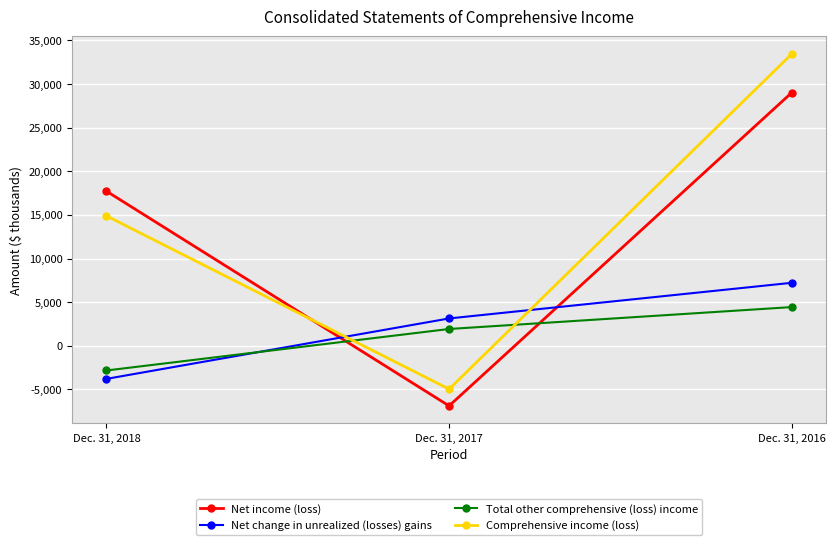

What is the value of the Total other comprehensive (loss) income point at the 2nd from the left?

1923